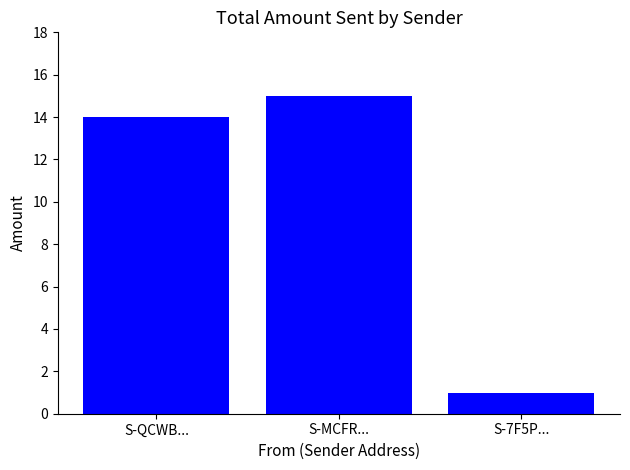

Reading right to left, transcribe all the data shown in this chart.

S-7F5P...=1	S-MCFR...=15	S-QCWB...=14